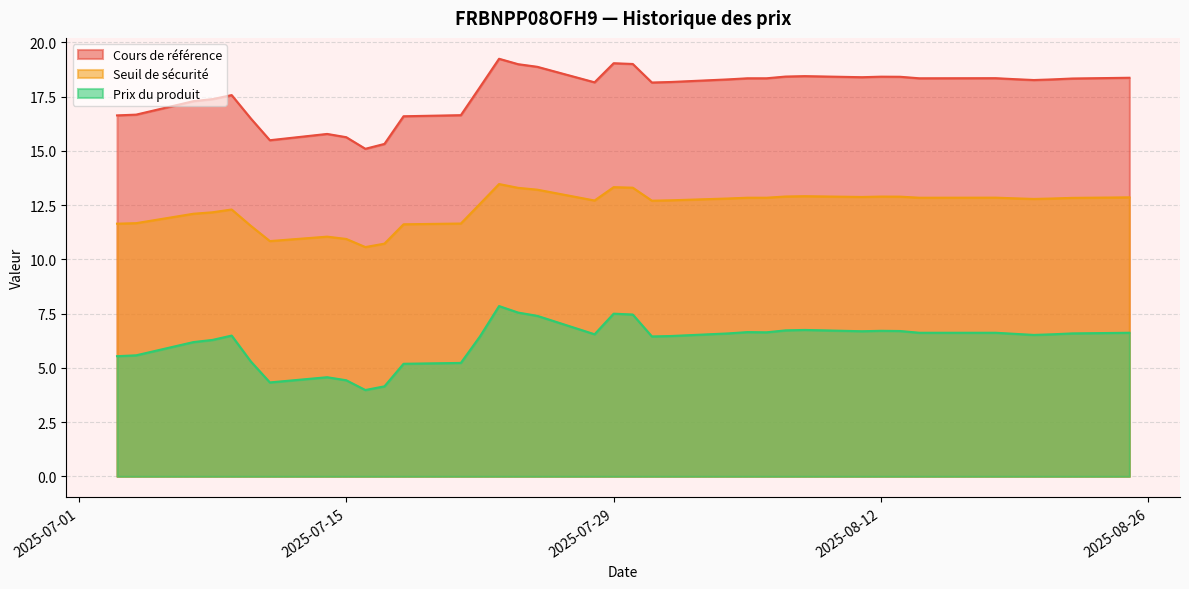

What is the lowest value of the Cours de référence series?

15.1